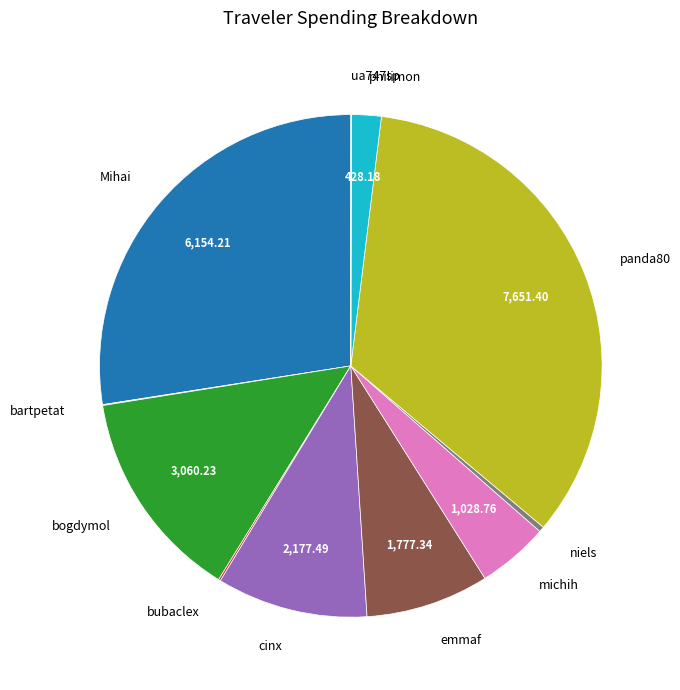

Do cinx and Mihai together represent more than half of the pie?

No